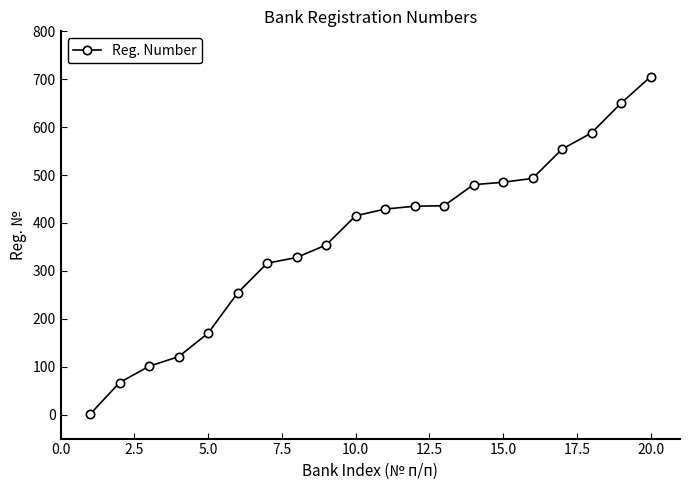

What is the sum of all values?

7382